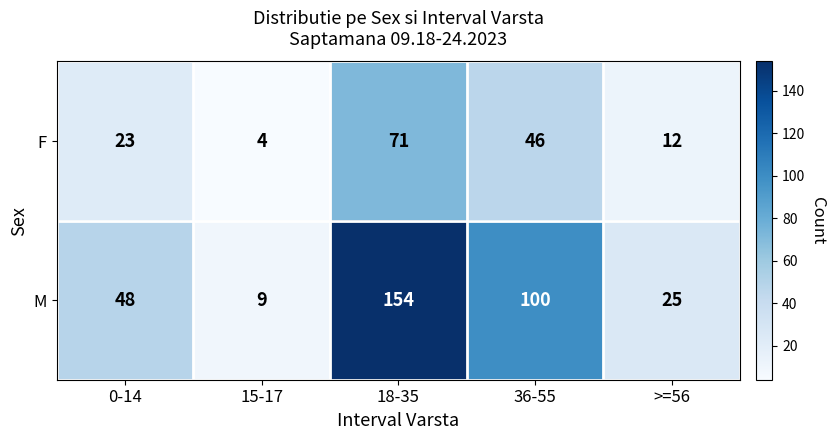

Rank the series by their maximum value, from highest to lowest.

M, F